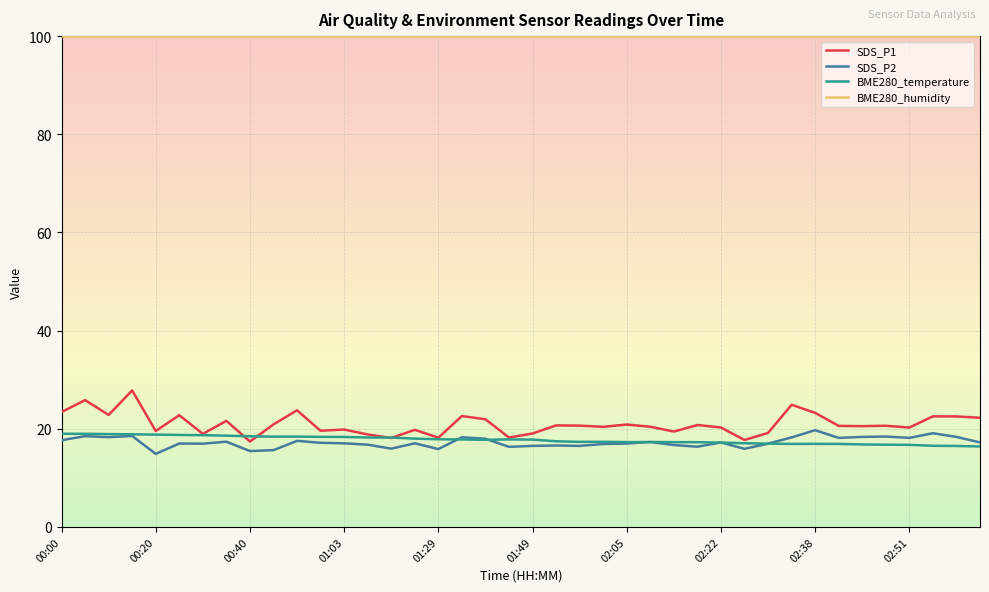

True or false: BME280_humidity and SDS_P2 intersect in this chart.

False